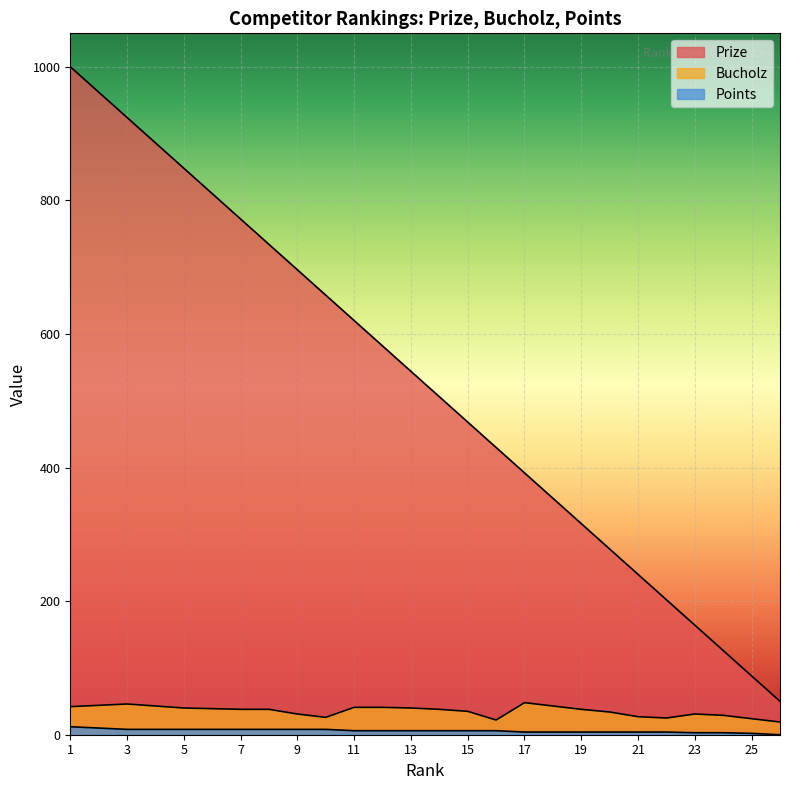

Where is Prize nearest to the value 525?

13